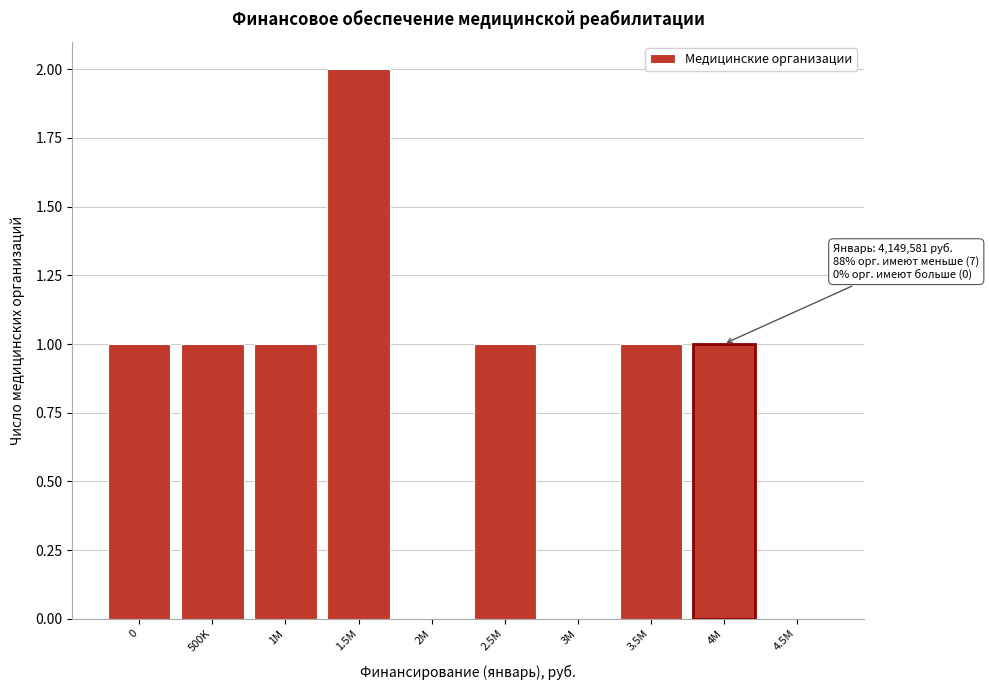

Reading right to left, what are all the values shown in this chart?

4.5M=0	4M=1	3.5M=1	3M=0	2.5M=1	2M=0	1.5M=2	1M=1	500K=1	0=1